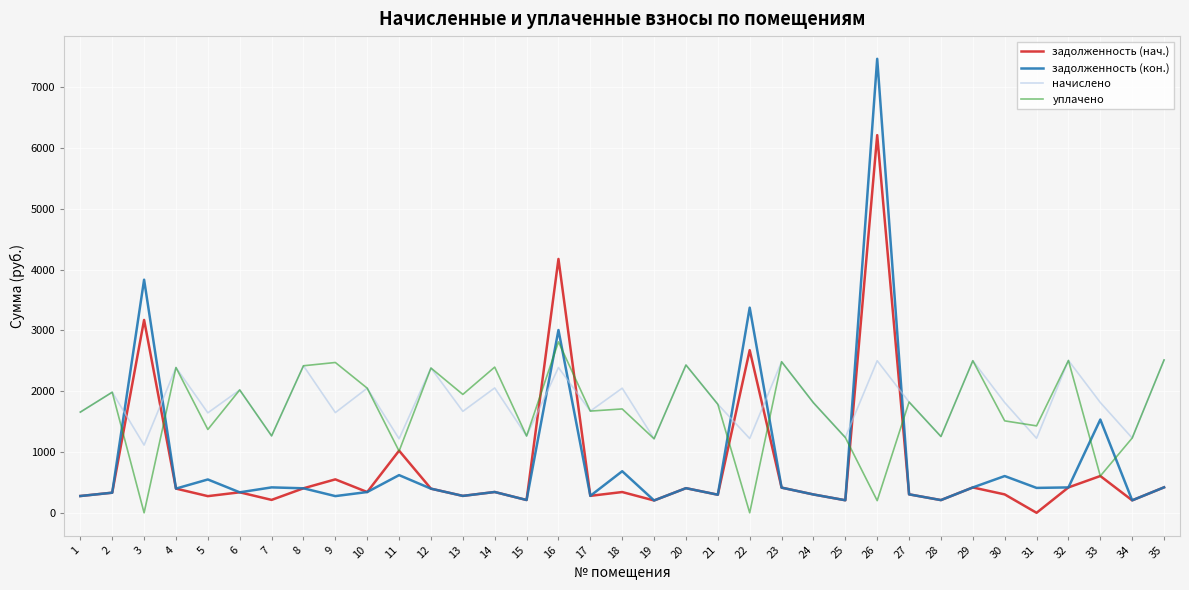

What is the total value across all series at 19?

2840.0